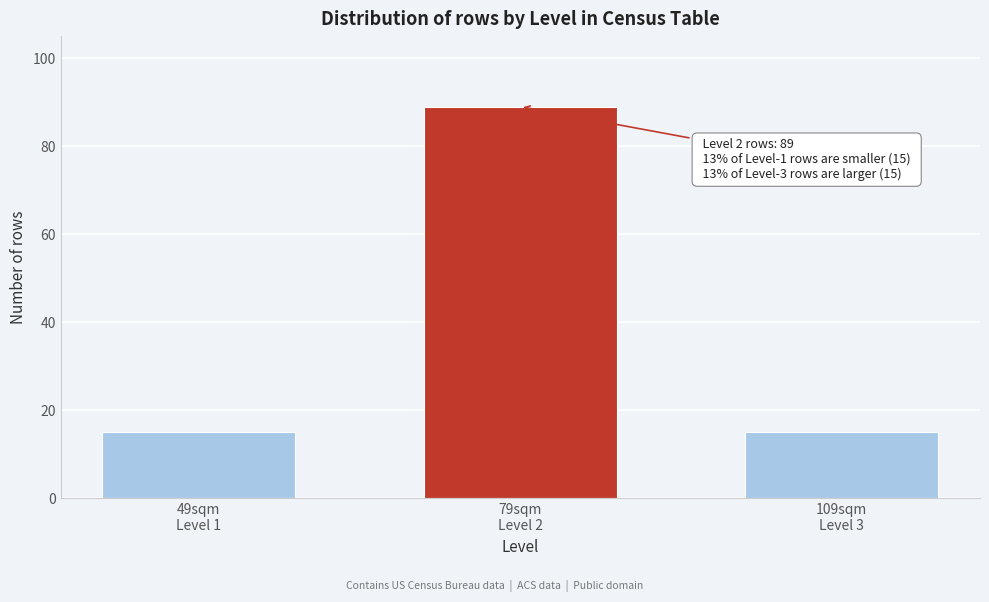

Reading left to right, transcribe all the data shown in this chart.

15	89	15